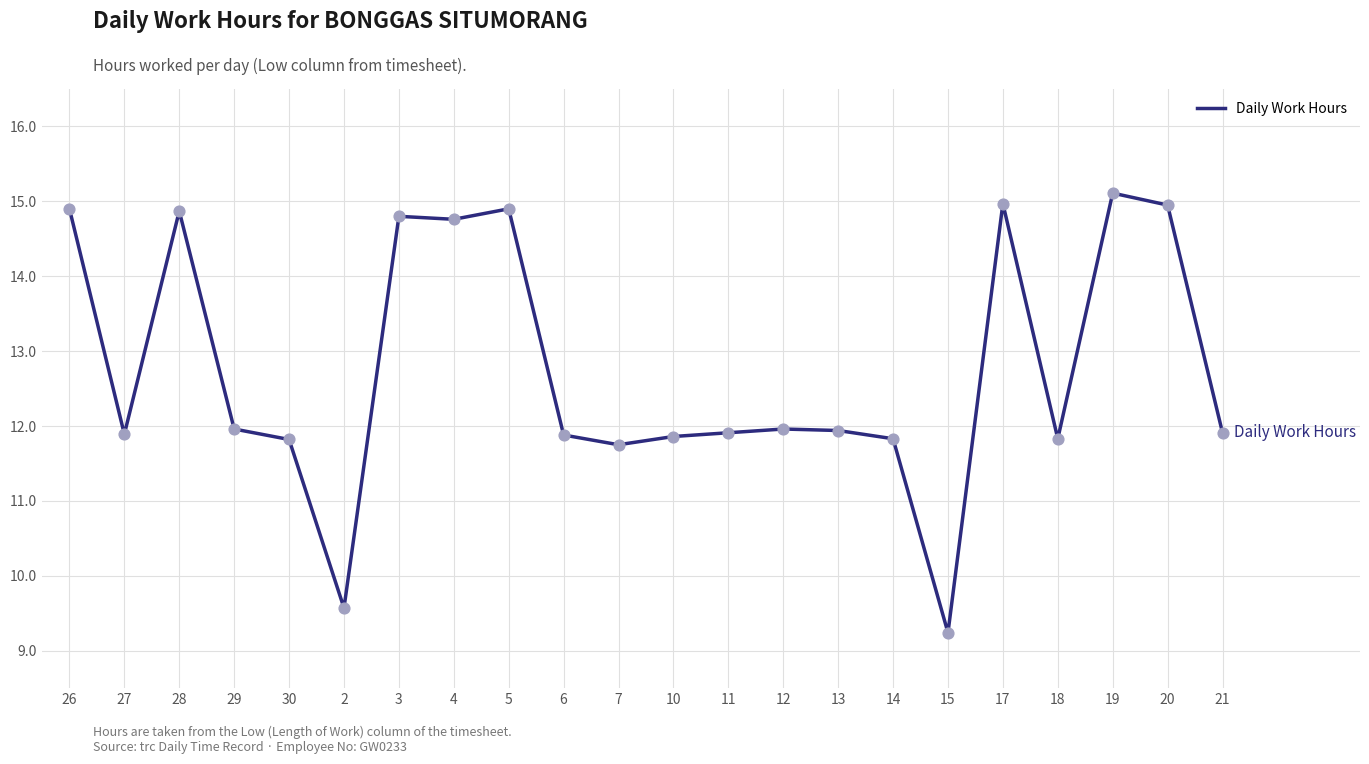

What is the ratio of the value at 3 to the value at 2?

1.5